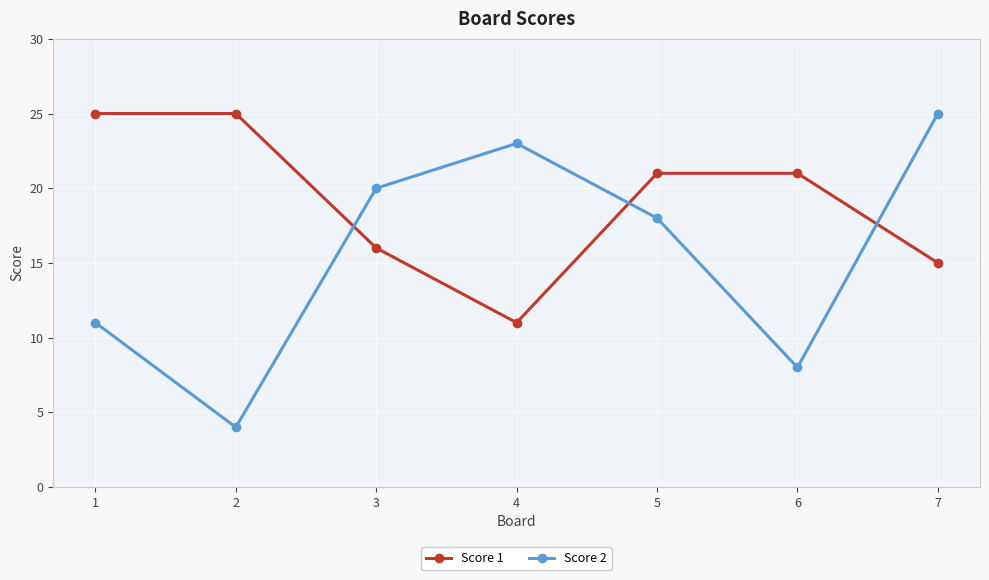

Where does the Score 2 series first go above 18?

3